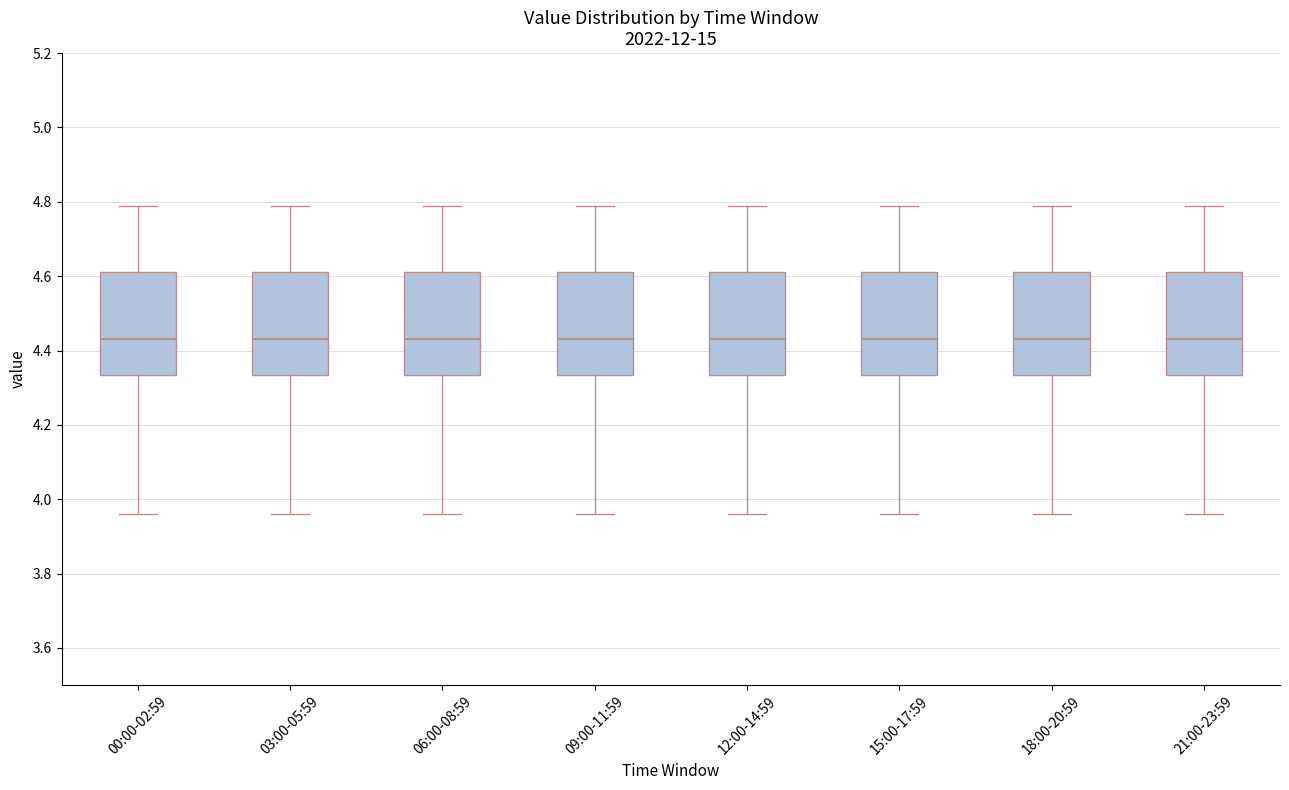

Reading left to right, read every box against the y-axis: the position of its median line, the range the box covers, and the ends of its whiskers. The values are not printed on the chart, so give them approximately, as read against the axis.

00:00-02:59: median 4.44, box 4.34 to 4.62, whiskers 3.96 to 4.80
03:00-05:59: median 4.44, box 4.34 to 4.62, whiskers 3.96 to 4.80
06:00-08:59: median 4.44, box 4.34 to 4.62, whiskers 3.96 to 4.80
09:00-11:59: median 4.44, box 4.34 to 4.62, whiskers 3.96 to 4.80
12:00-14:59: median 4.44, box 4.34 to 4.62, whiskers 3.96 to 4.80
15:00-17:59: median 4.44, box 4.34 to 4.62, whiskers 3.96 to 4.80
18:00-20:59: median 4.44, box 4.34 to 4.62, whiskers 3.96 to 4.80
21:00-23:59: median 4.44, box 4.34 to 4.62, whiskers 3.96 to 4.80